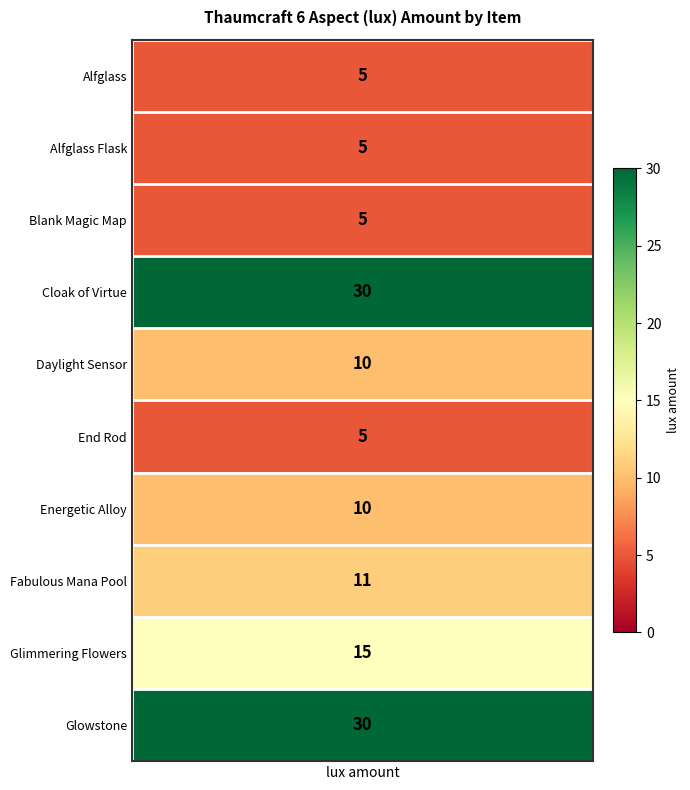

Rank the categories by value from lowest to highest.

values, 1, 2, 5, 4, 6, 7, 8, 3, 9